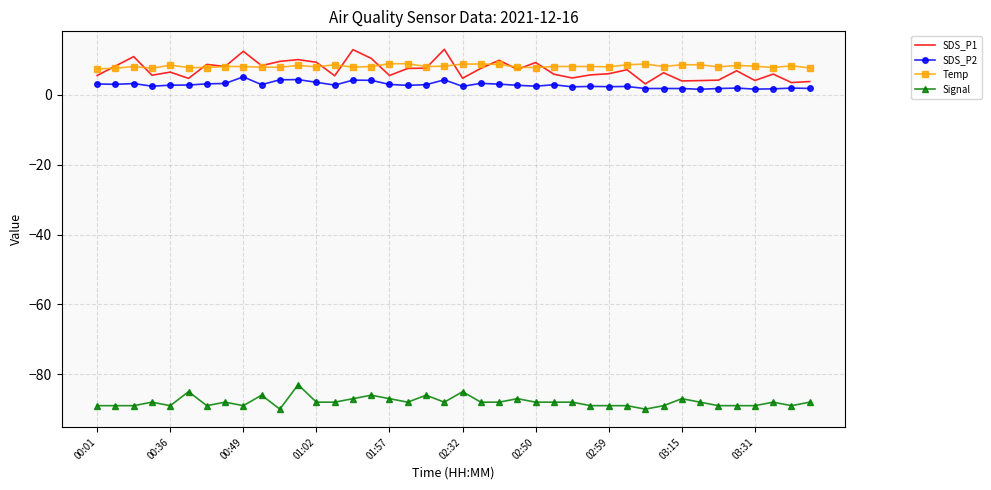

How many categories are shown in the chart?

40